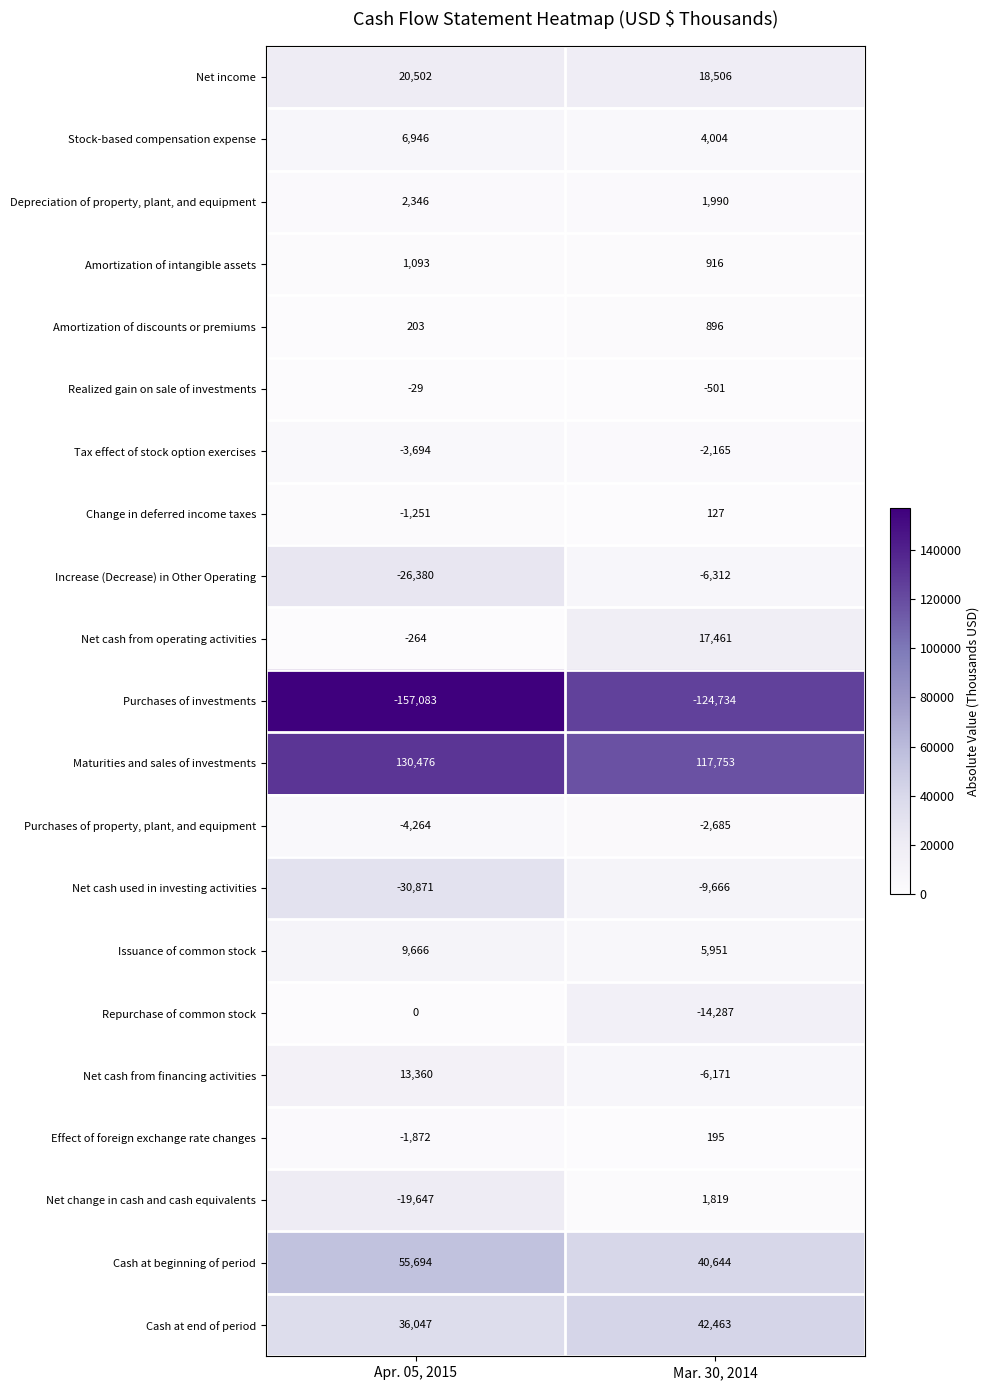

Rank the series by their maximum value, from lowest to highest.

Purchases of investments, Net cash used in investing activities, Increase (Decrease) in Other Operating, Purchases of property, plant, and equipment, Tax effect of stock option exercises, Realized gain on sale of investments, Repurchase of common stock, Change in deferred income taxes, Effect of foreign exchange rate changes, Amortization of discounts or premiums, Amortization of intangible assets, Net change in cash and cash equivalents, Depreciation of property, plant, and equipment, Stock-based compensation expense, Issuance of common stock, Net cash from financing activities, Net cash from operating activities, Net income, Cash at end of period, Cash at beginning of period, Maturities and sales of investments